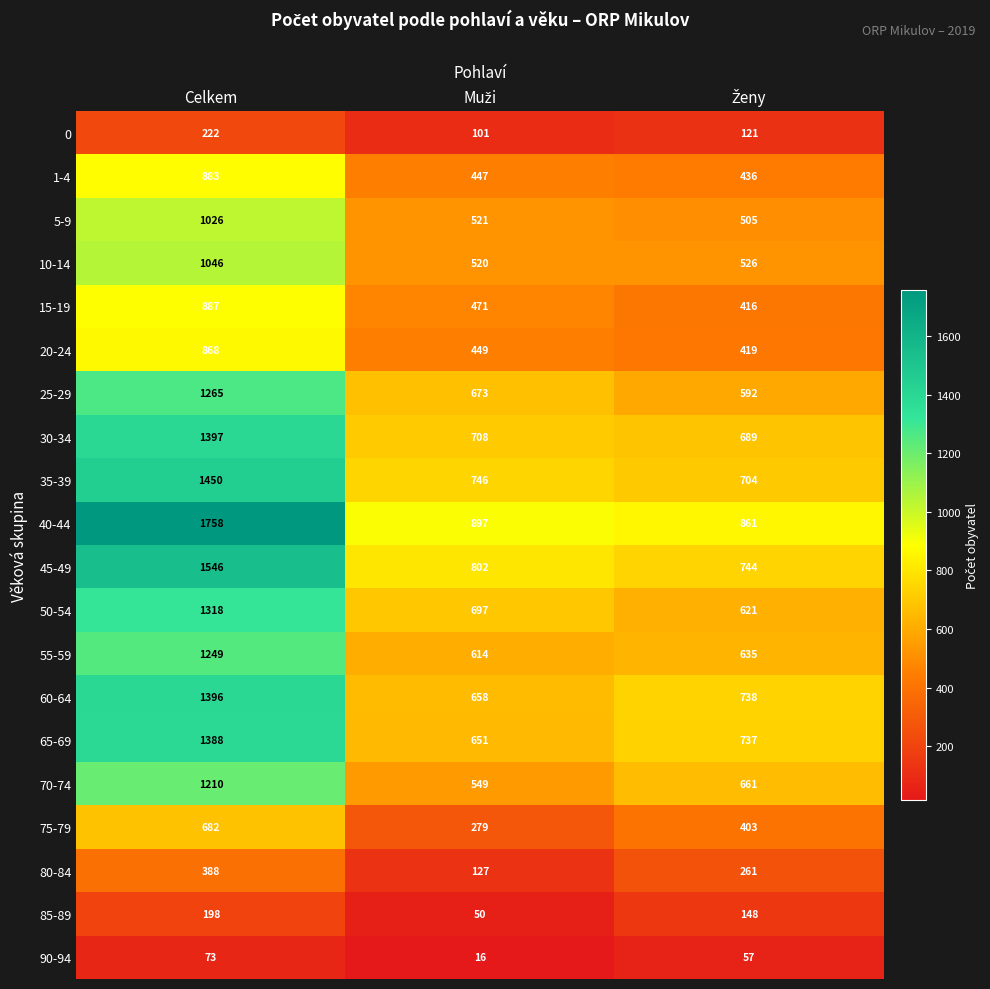

List the series in order of their peak value, lowest first.

90-94, 85-89, 0, 80-84, 75-79, 20-24, 1-4, 15-19, 5-9, 10-14, 70-74, 55-59, 25-29, 50-54, 65-69, 60-64, 30-34, 35-39, 45-49, 40-44